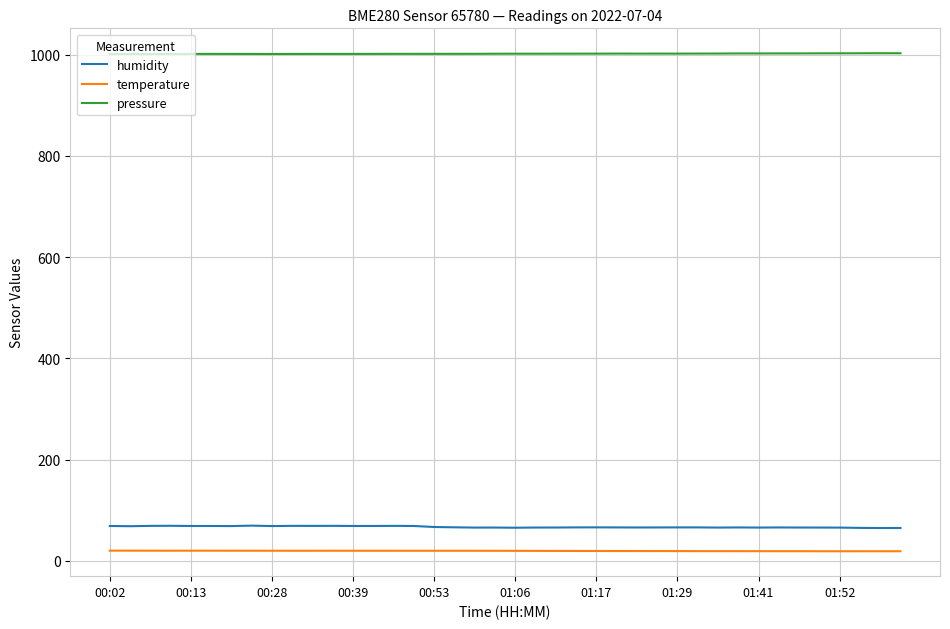

True or false: pressure and humidity cross at least once.

False